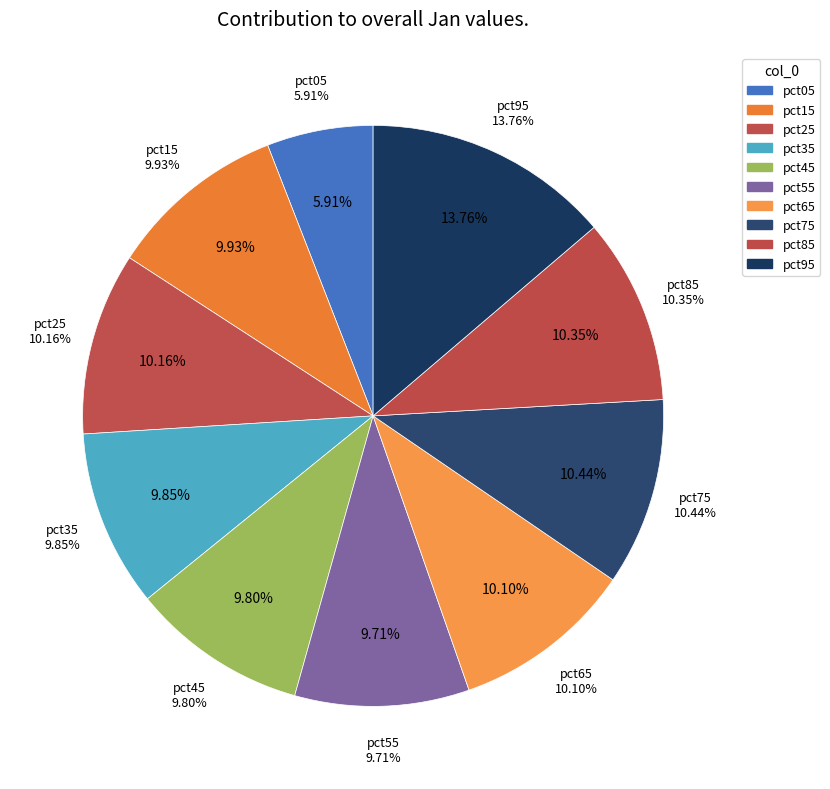

The pct15 slice represents 10% of the pie. True or false?

True